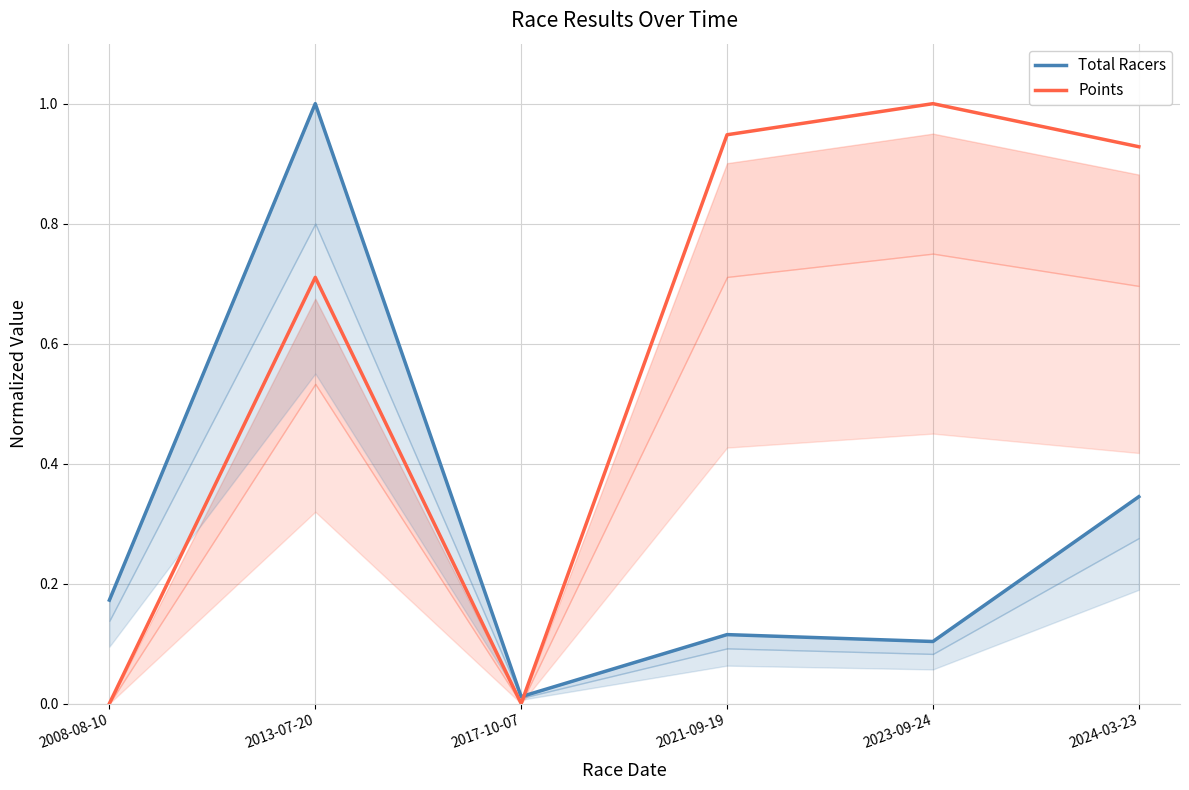

What is the difference between the maximum and second lowest values in the Total Racers series?

0.9